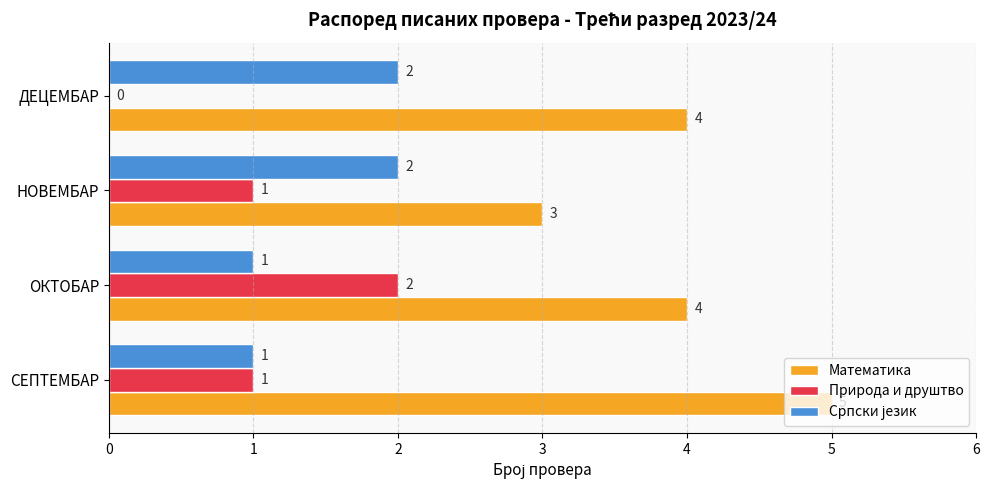

What is the sum of the Математика values at ДЕЦЕМБАР and НОВЕМБАР?

7